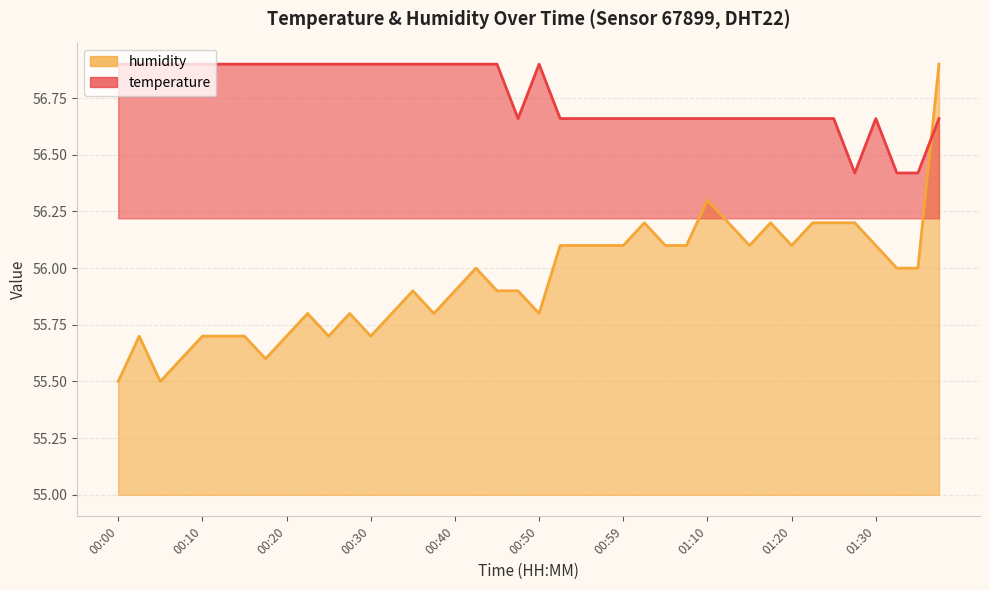

The humidity series shows 21.4 at 00:00. True or false?

False